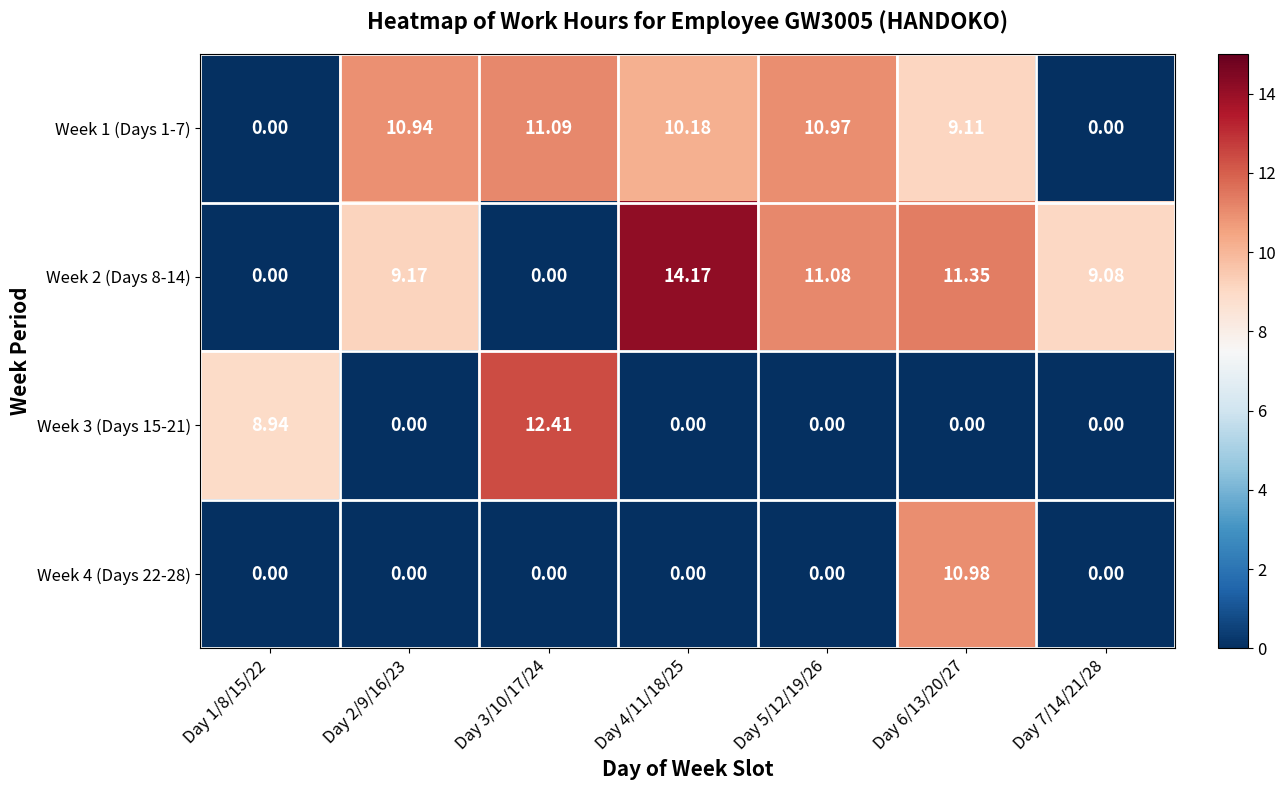

Is the value of Week 2 (Days 8-14) at Day 6/13/20/27 greater than the value of Week 1 (Days 1-7) at Day 2/9/16/23?

Yes